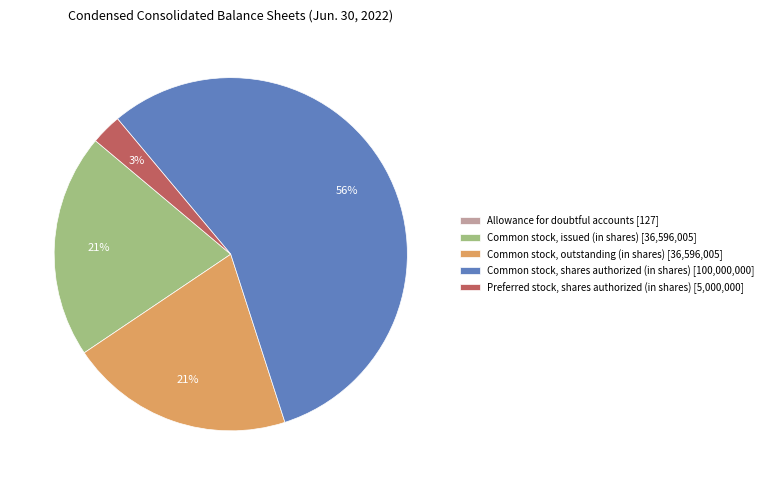

To the nearest percent, what is the difference between the Common stock, outstanding (in shares) and Preferred stock, shares authorized (in shares) slice percentages?

18%